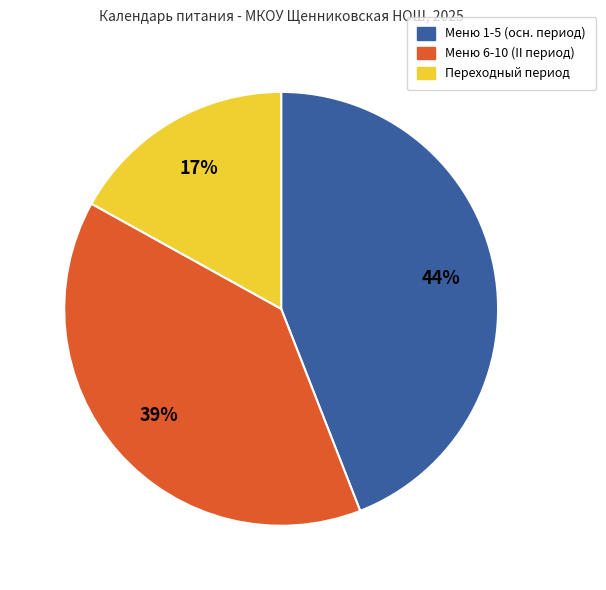

Is there a majority slice in this chart?

No